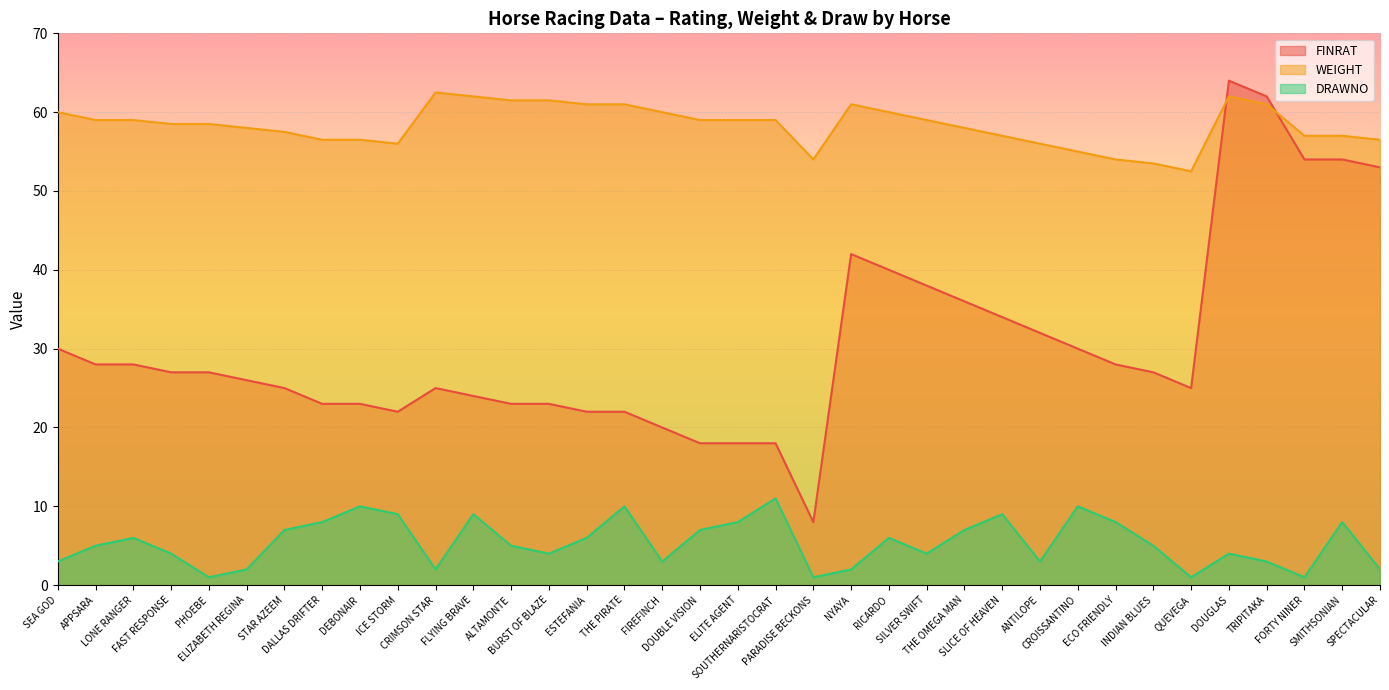

Where is WEIGHT nearest to the value 57?

SLICE OF HEAVEN